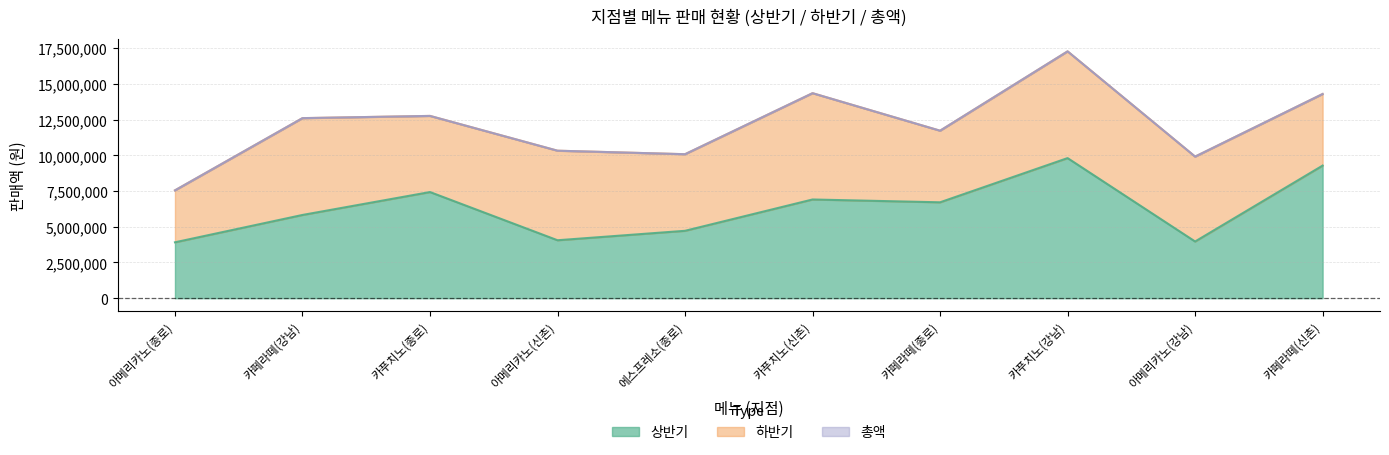

At which category is the sum across all series the highest?

카푸치노(강남)